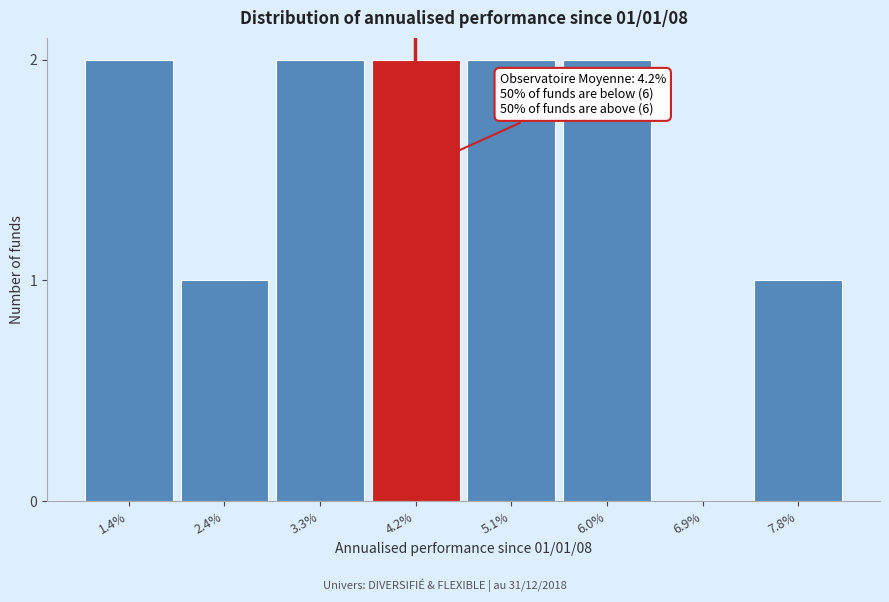

Reading left to right, extract all data points from this chart.

1.4%=2	2.4%=1	3.3%=2	4.2%=2	5.1%=2	6.0%=2	6.9%=0	7.8%=1